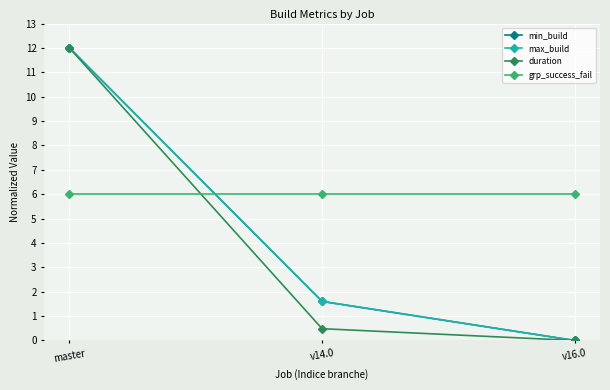

Is the value of grp_success_fail at v16.0 greater than the value of min_build at v14.0?

Yes